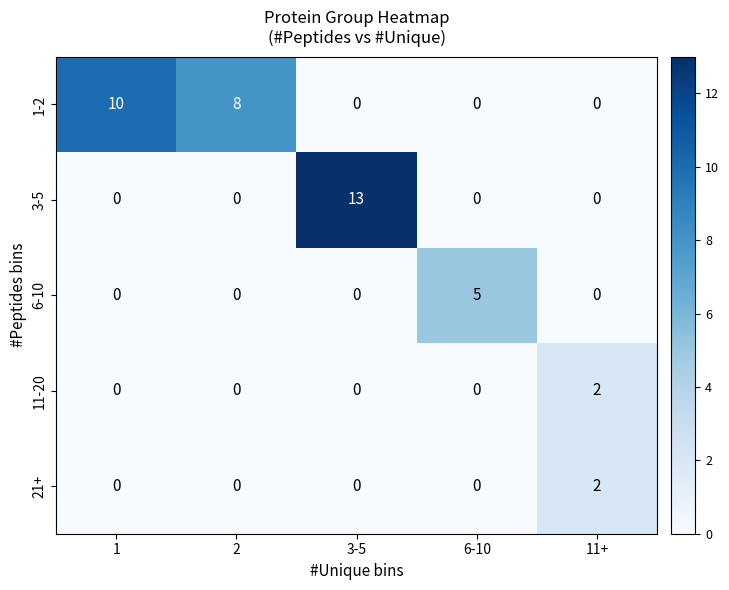

Which series has the largest range (max minus min)?

3-5